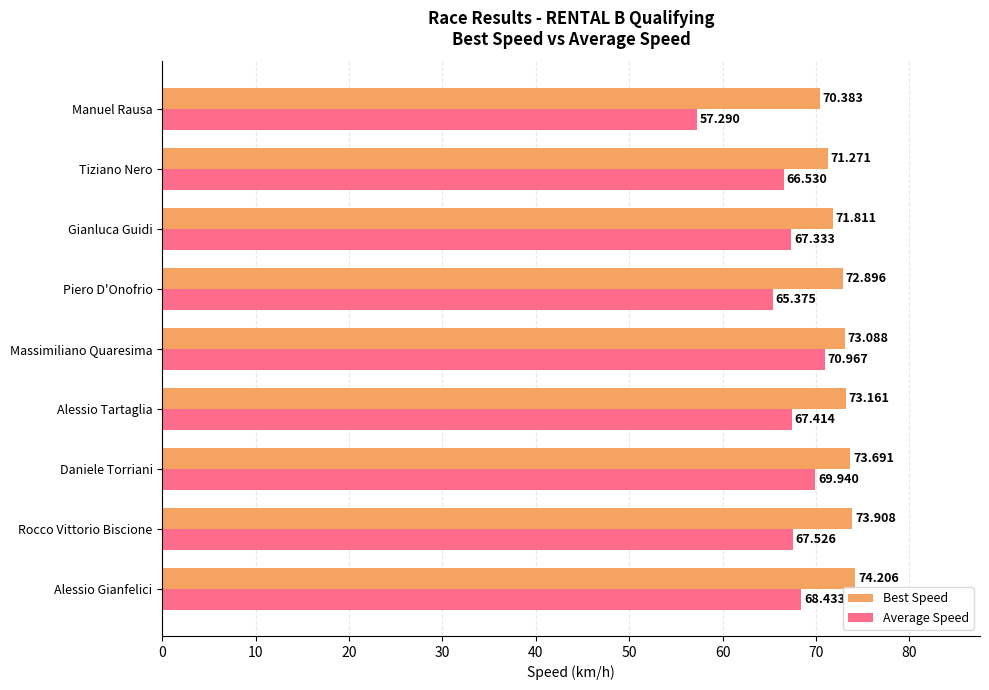

Which series has the largest total across all categories?

Best Speed